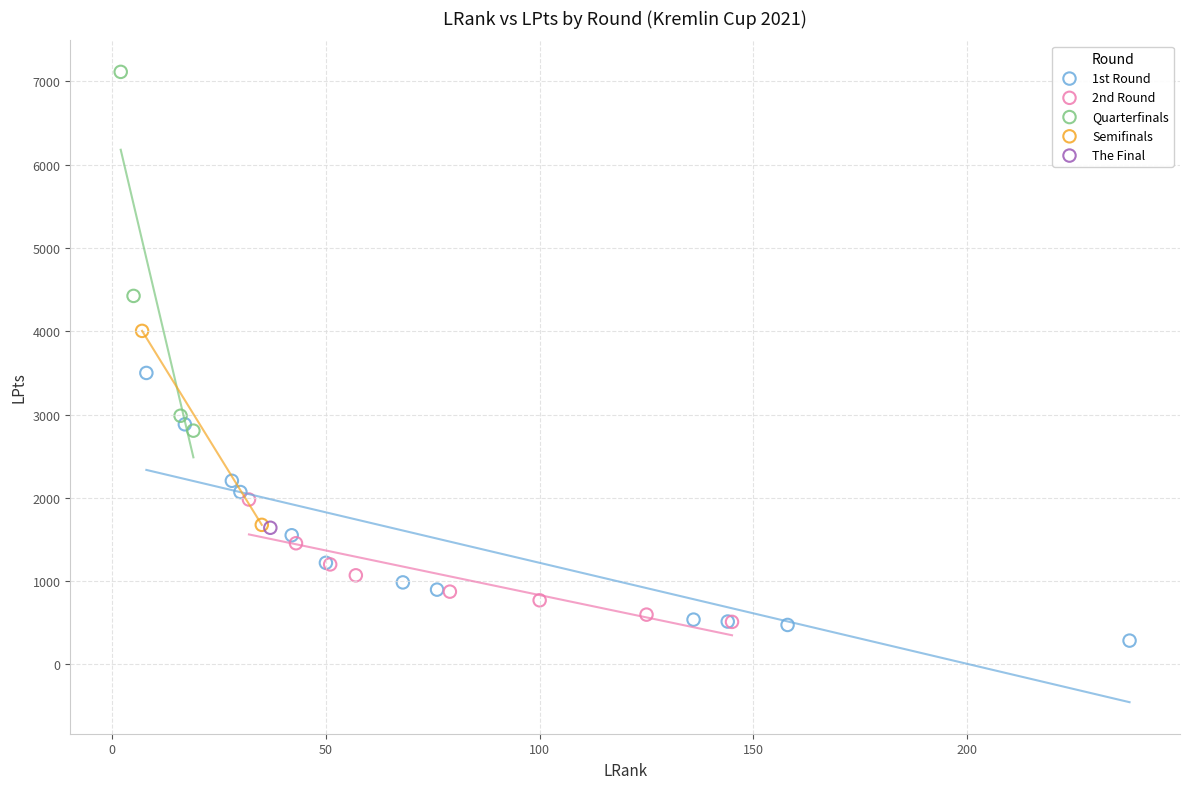

What are all the series names shown in the legend?

1st Round, 2nd Round, Quarterfinals, Semifinals, The Final